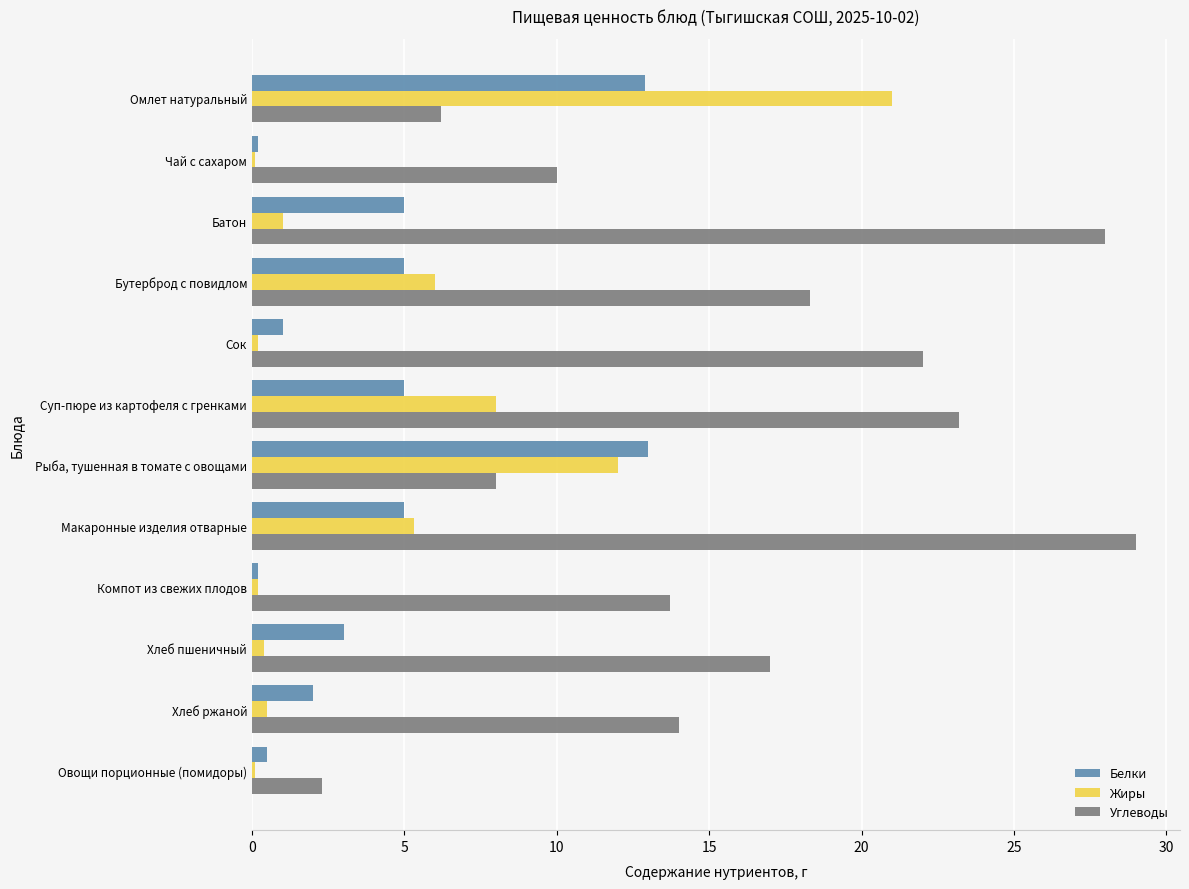

The Углеводы series shows 3.4 at Овощи порционные (помидоры). True or false?

False